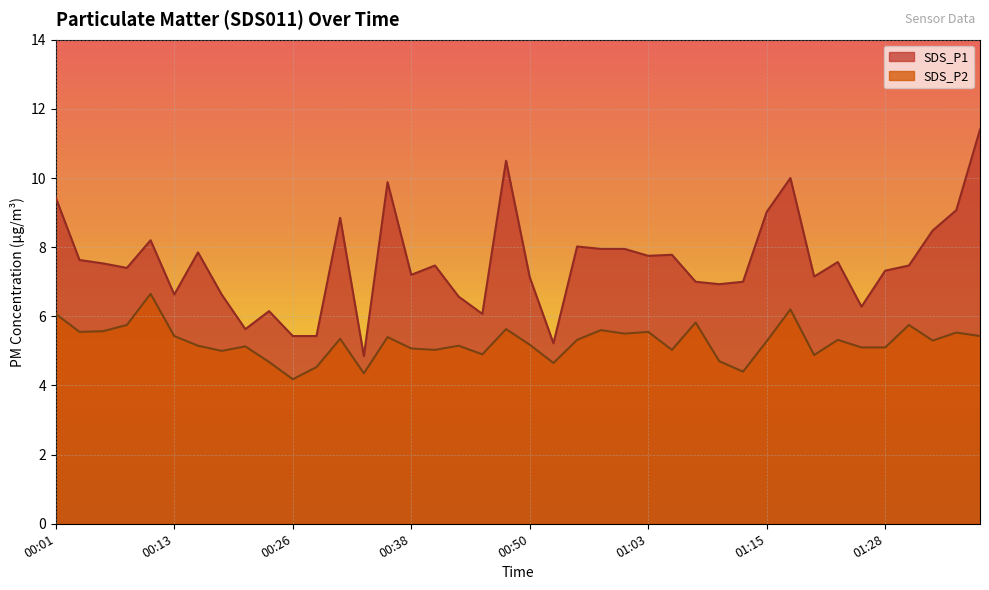

Where is the first local maximum for SDS_P1?

00:11